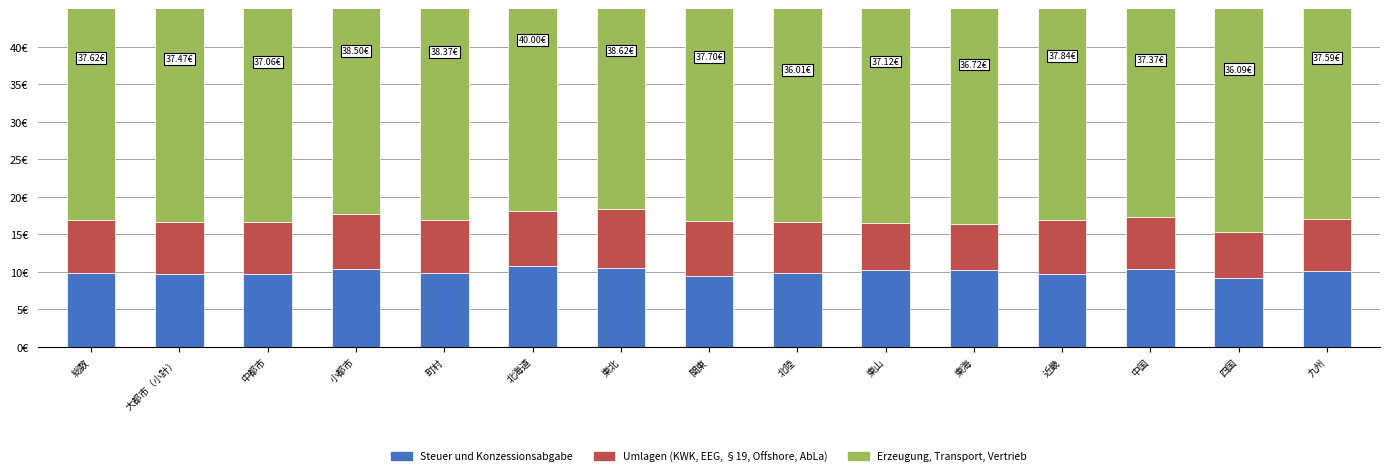

What is the label of the 14th bar from the right?

大都市（小計）